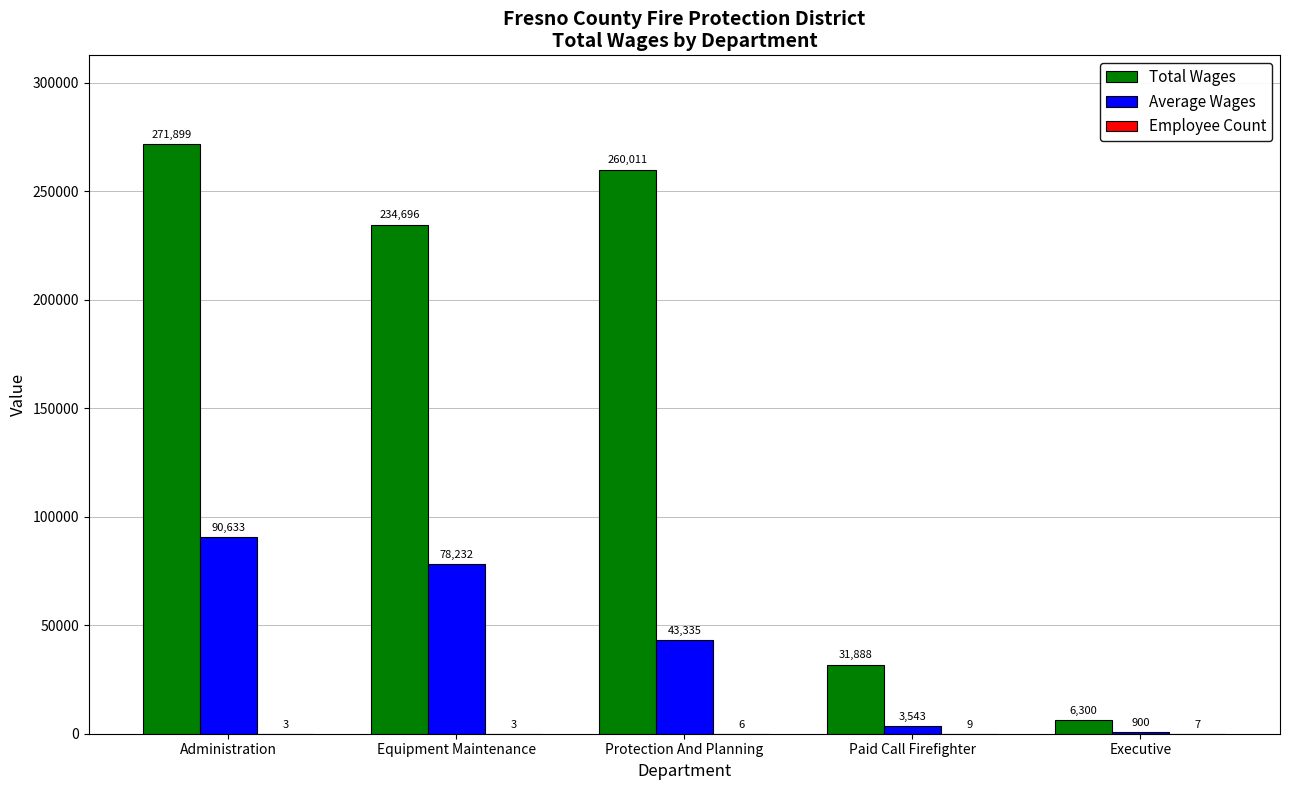

The Total Wages series shows 406246.6 at Administration. True or false?

False